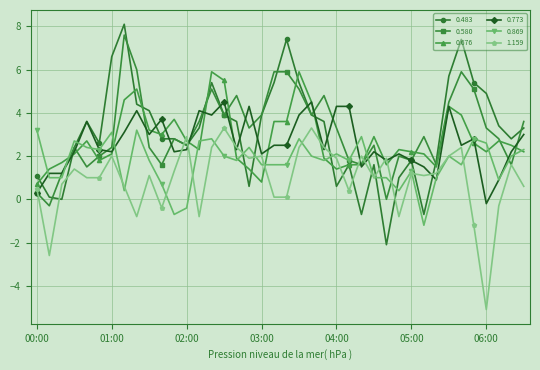

Which series has the largest range (max minus min)?

0.483